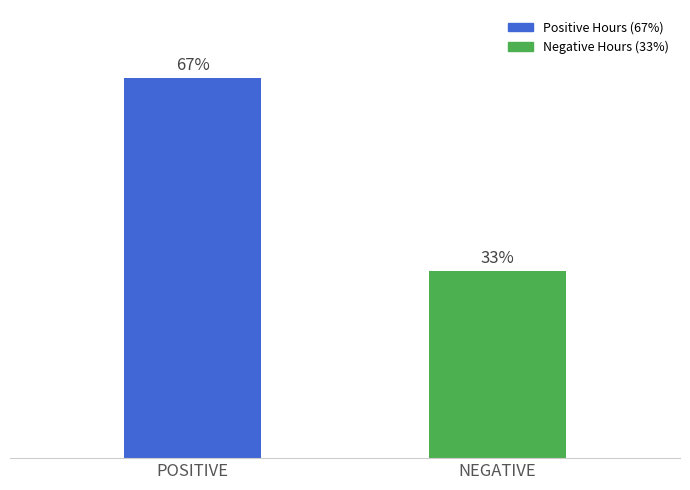

What is the label of the 2nd bar from the left?

NEGATIVE